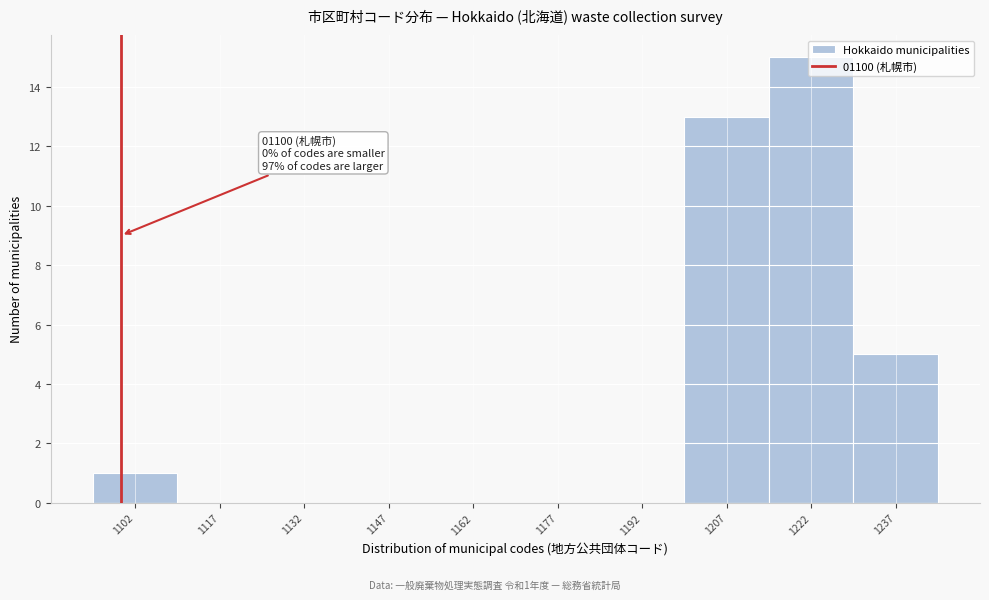

Over which range of the x-axis is the bar tallest?

1215 to 1230